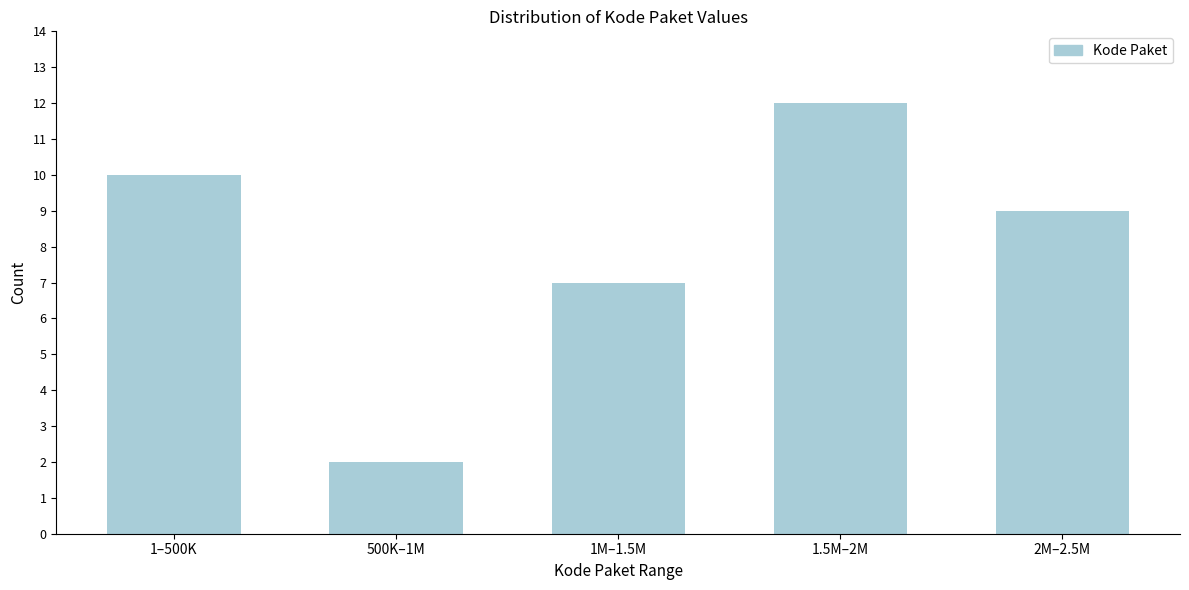

Reading left to right, list all the values displayed in this chart.

10	2	7	12	9